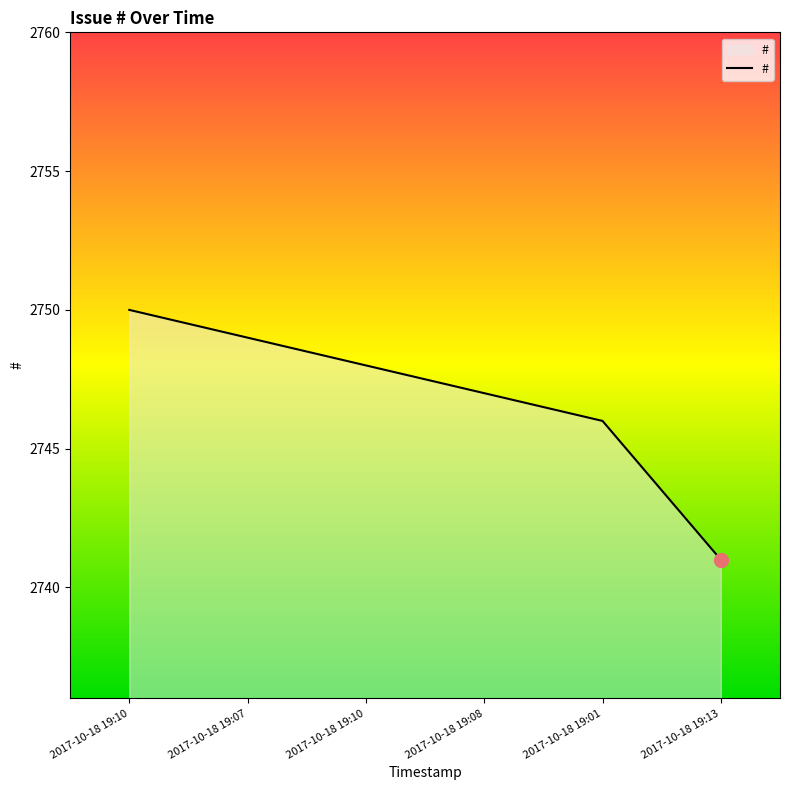

What is the value of the 2nd point from the left?

2749